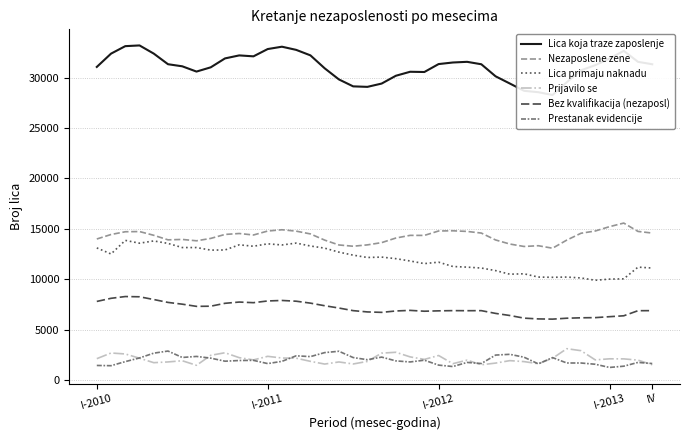

Between 33 and 27, which is larger?

27